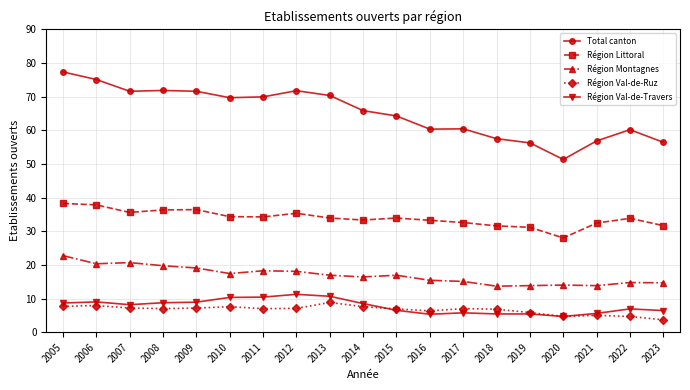

Read the Région Val-de-Ruz value at 2013.

8.8